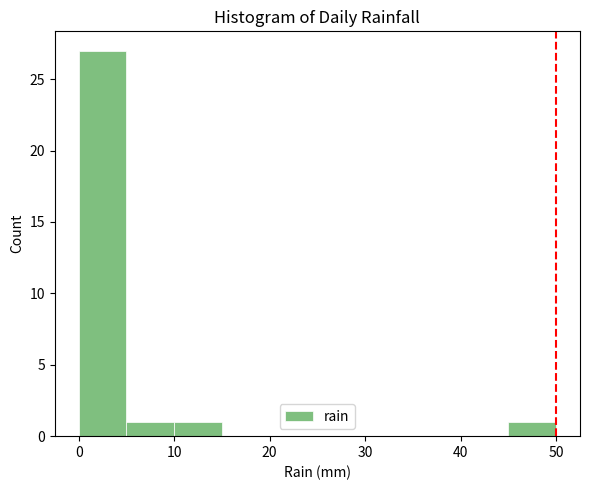

Reading left to right, list every bar in this chart as the range it spans on the x-axis followed by its height. The values are not printed on the chart, so give them approximately, as read against the axis.

0 to 5: 27
5 to 10: 1
10 to 15: 1
15 to 20: 0
20 to 25: 0
25 to 30: 0
30 to 35: 0
35 to 40: 0
40 to 45: 0
45 to 50: 1